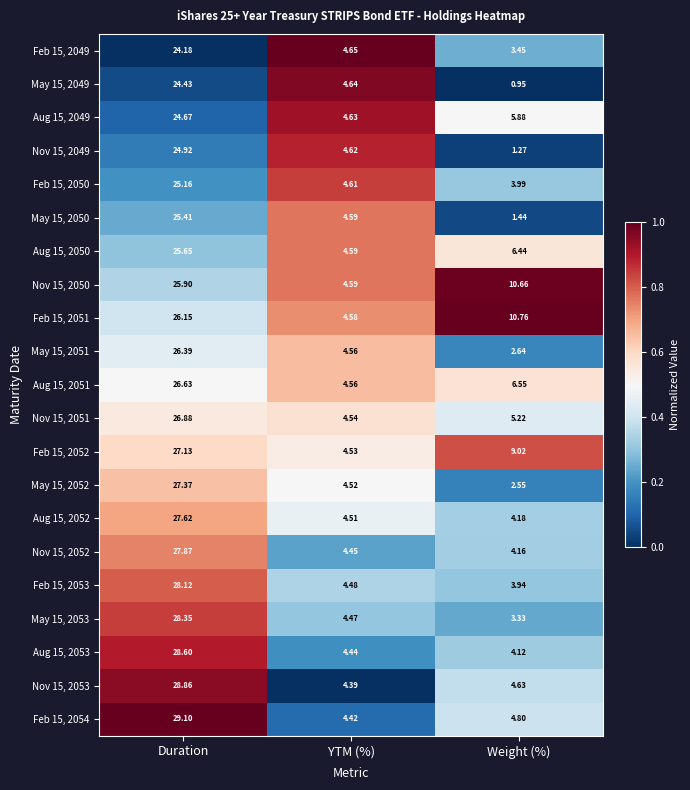

At which category is the sum across all series the highest?

Duration